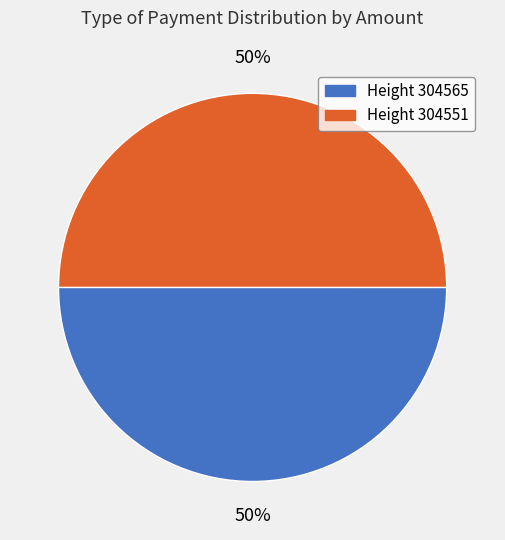

To the nearest percent, what is the average slice percentage?

50%